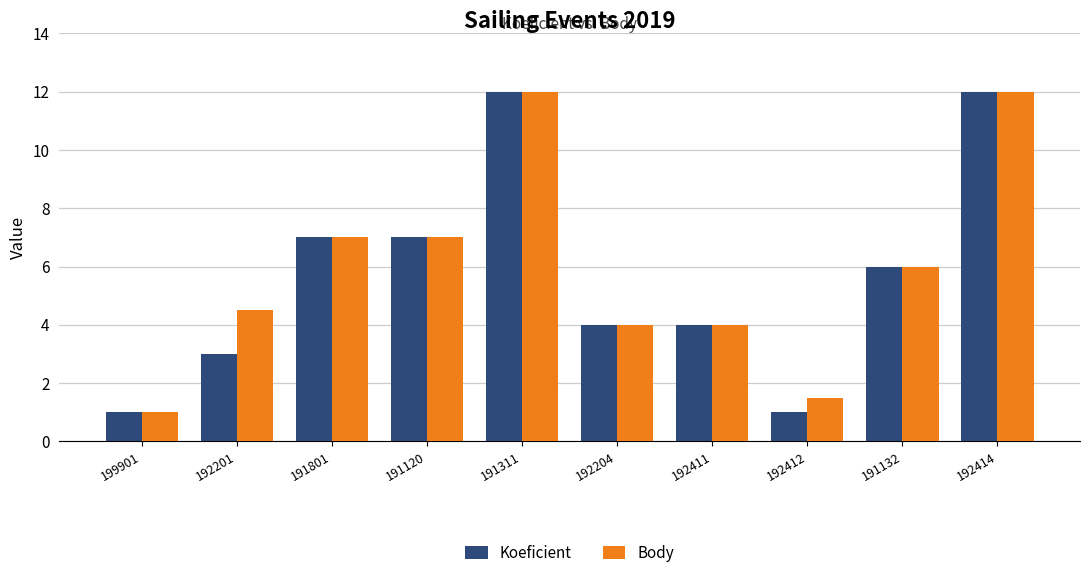

What is the label of the 2nd bar from the right?

191132